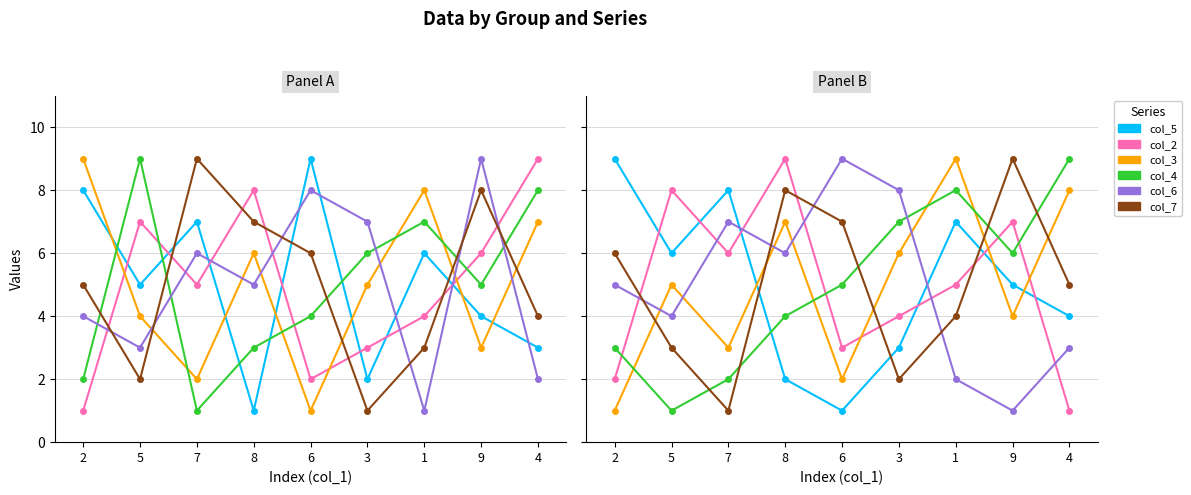

After their last crossing, which series has the higher values: col_2 or col_7?

col_7